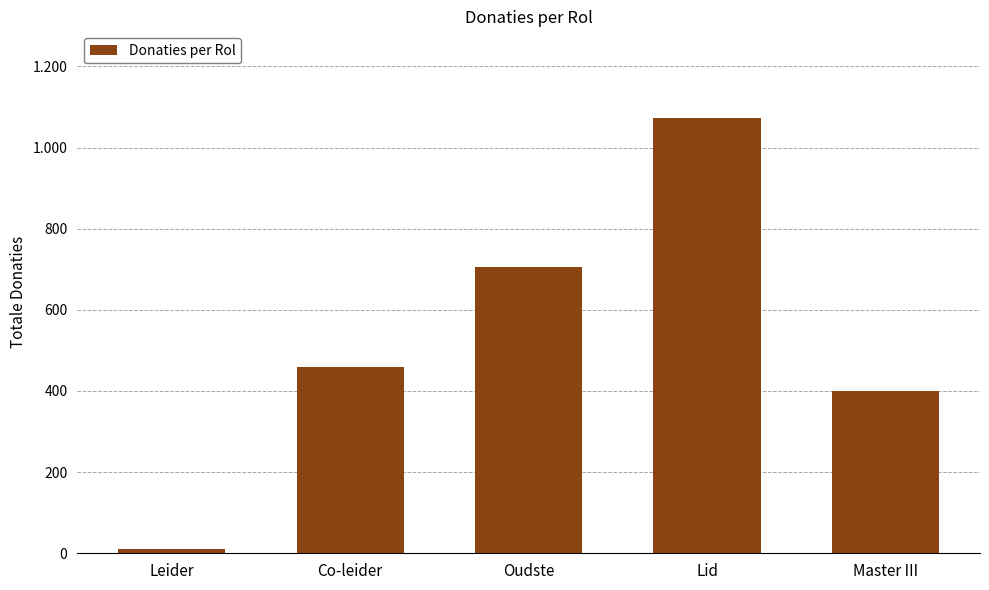

At which label is the value closest to 541?

Co-leider